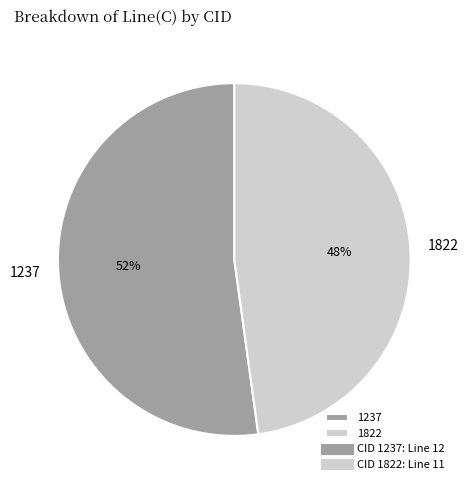

What percentage is the 1822 slice, to the nearest percent?

48%